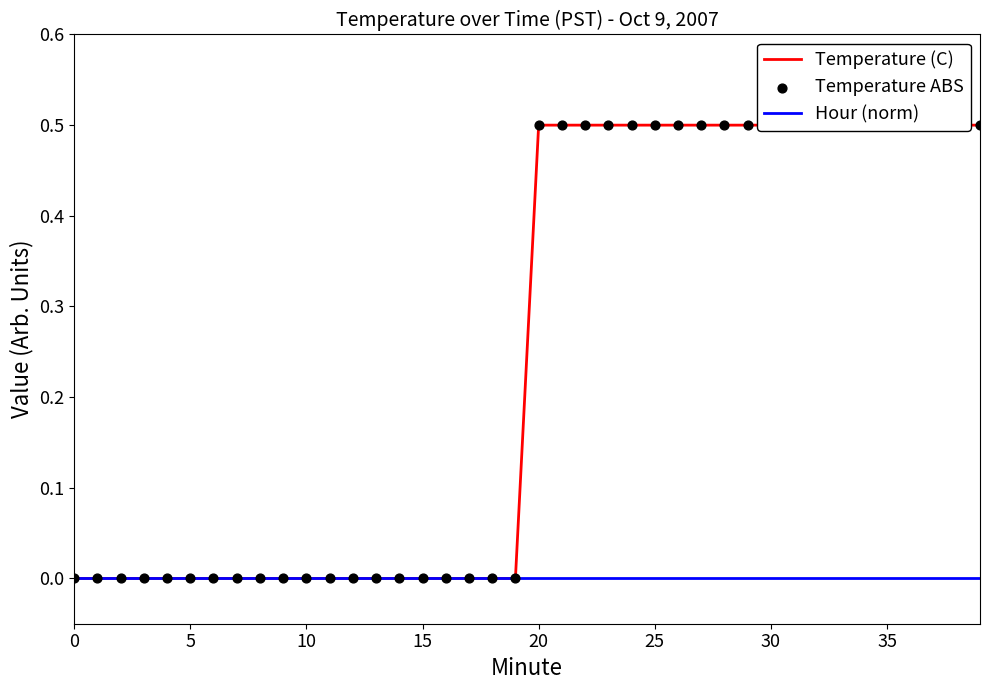

What are all the series names shown in the legend?

Temperature (C), Hour (norm), Temperature ABS